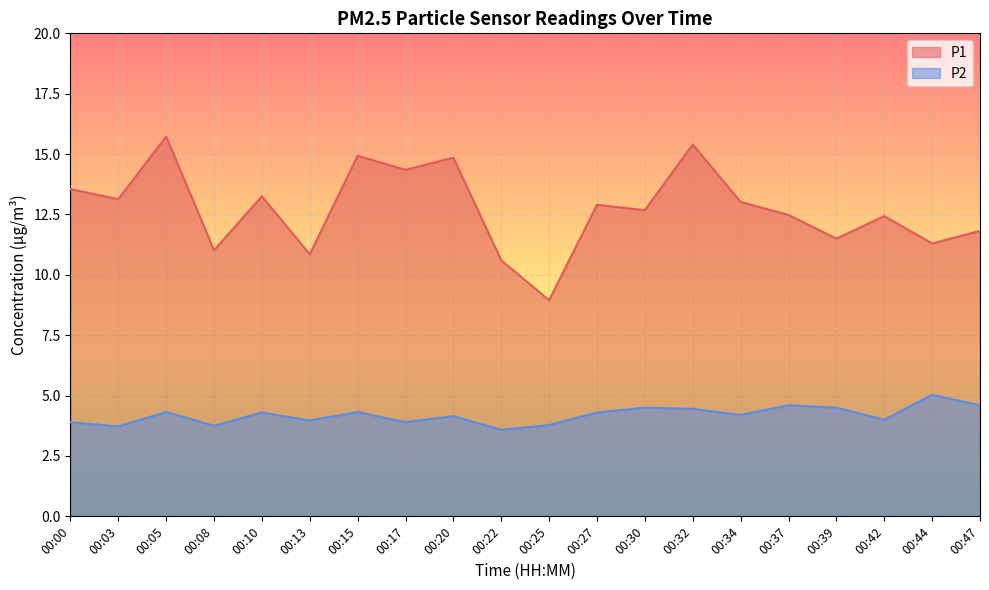

True or false: P2 has a value of 2.0 at 00:32.

False